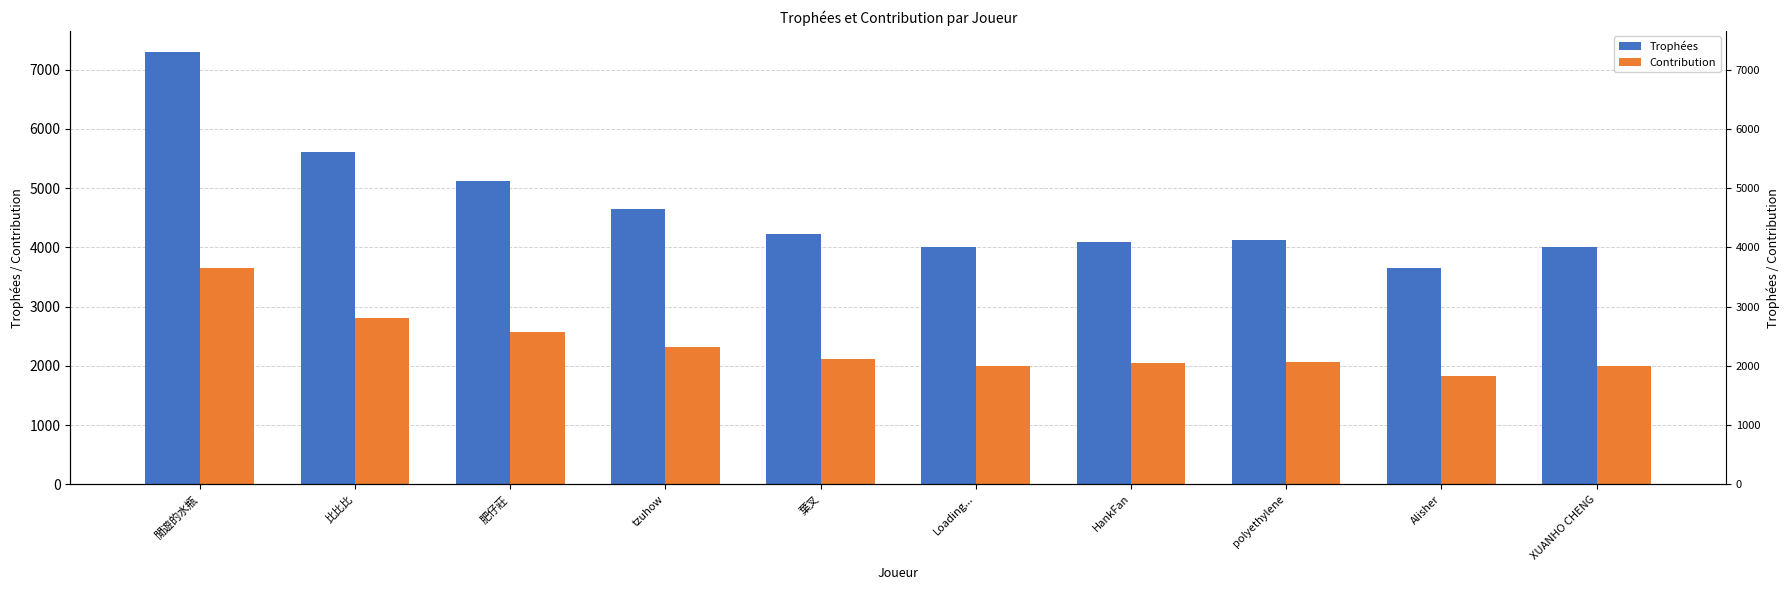

Rank the series by their average value, from lowest to highest.

Contribution, Trophées